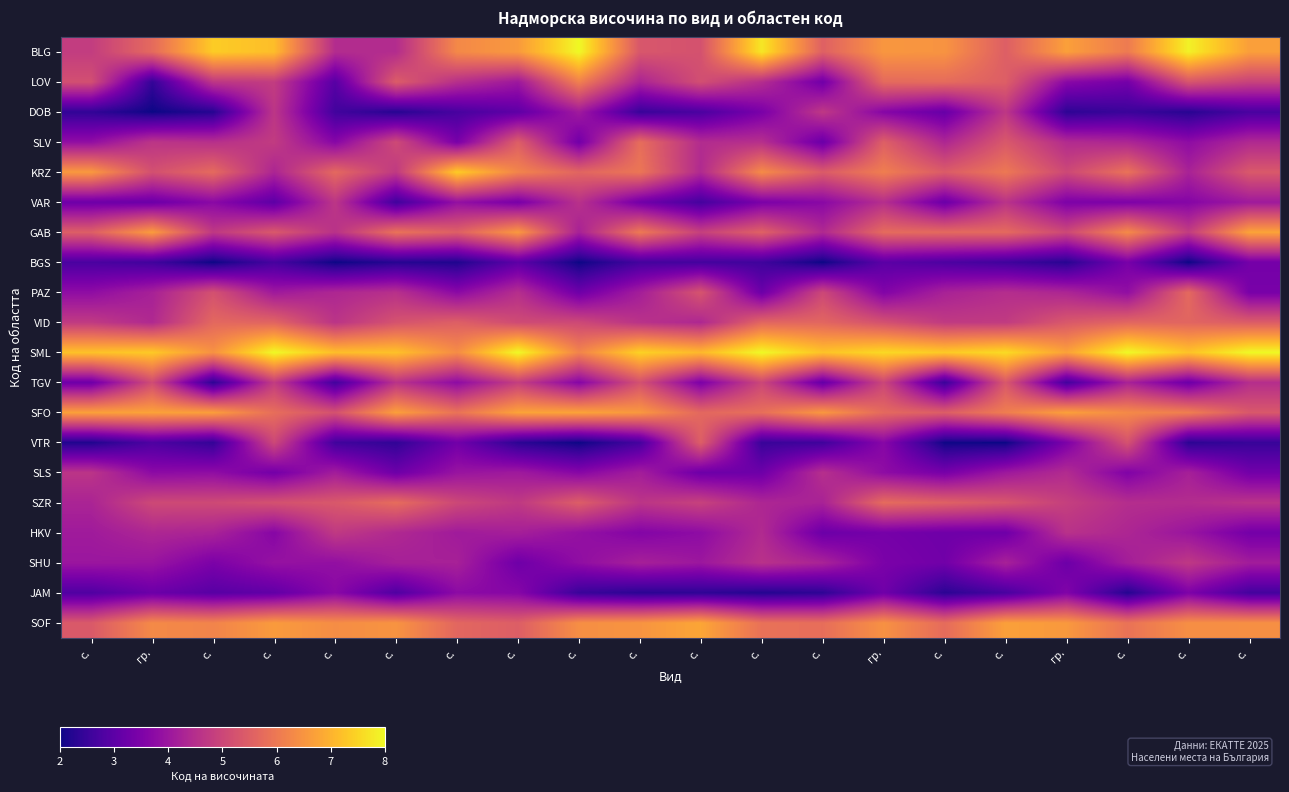

Reading right to left, extract all data points from this chart.

BLG: с.=6.7	с.=7.9	с.=6.0	гр.=6.7	с.=5.5	с.=6.5	гр.=6.5	с.=5.5	с.=7.8	с.=5.2	с.=5.3	с.=8.0	с.=6.6	с.=6.3	с.=4.4	с.=4.4	с.=7.2	с.=7.4	гр.=5.7	с.=4.8
LOV: с.=4.9	с.=5.3	с.=3.4	гр.=3.7	с.=5.5	с.=5.7	гр.=5.7	с.=3.3	с.=4.5	с.=5.2	с.=4.3	с.=6.1	с.=4.0	с.=4.5	с.=5.5	с.=2.9	с.=4.8	с.=4.7	гр.=2.4	с.=5.2
DOB: с.=2.7	с.=2.3	с.=2.5	гр.=2.3	с.=4.7	с.=3.2	гр.=3.6	с.=4.7	с.=3.4	с.=2.8	с.=2.5	с.=4.1	с.=3.0	с.=2.7	с.=2.3	с.=2.6	с.=4.7	с.=2.3	гр.=2.0	с.=2.4
SLV: с.=4.4	с.=3.8	с.=4.3	гр.=4.4	с.=5.4	с.=4.3	гр.=5.5	с.=3.2	с.=4.5	с.=4.4	с.=5.8	с.=3.3	с.=5.5	с.=3.4	с.=5.1	с.=3.6	с.=4.8	с.=4.5	гр.=4.6	с.=3.8
KRZ: с.=5.4	с.=4.2	с.=5.9	гр.=5.0	с.=6.0	с.=5.4	гр.=6.1	с.=5.4	с.=6.3	с.=4.4	с.=6.0	с.=5.6	с.=6.2	с.=7.4	с.=4.7	с.=5.7	с.=4.3	с.=5.7	гр.=5.2	с.=6.6
VAR: с.=4.1	с.=3.6	с.=3.5	гр.=3.5	с.=4.6	с.=3.2	гр.=4.5	с.=3.7	с.=3.5	с.=2.7	с.=3.3	с.=4.6	с.=3.4	с.=3.9	с.=2.6	с.=4.7	с.=3.0	с.=3.7	гр.=3.2	с.=3.3
GAB: с.=6.8	с.=4.8	с.=6.3	гр.=5.0	с.=5.7	с.=5.7	гр.=5.7	с.=4.4	с.=5.6	с.=4.9	с.=6.0	с.=4.2	с.=6.6	с.=5.5	с.=5.9	с.=4.6	с.=5.4	с.=4.7	гр.=6.6	с.=5.5
BGS: с.=3.4	с.=2.0	с.=3.4	гр.=2.3	с.=2.6	с.=2.8	гр.=3.0	с.=2.0	с.=2.6	с.=2.7	с.=2.6	с.=2.0	с.=3.0	с.=2.2	с.=2.3	с.=2.0	с.=2.7	с.=2.0	гр.=2.6	с.=2.7
PAZ: с.=3.4	с.=5.7	с.=3.8	гр.=4.3	с.=4.5	с.=4.2	гр.=3.6	с.=5.0	с.=3.2	с.=5.3	с.=4.1	с.=3.3	с.=4.5	с.=3.7	с.=4.5	с.=4.3	с.=4.1	с.=5.2	гр.=4.2	с.=3.8
VID: с.=5.4	с.=5.6	с.=5.6	гр.=5.4	с.=4.8	с.=4.7	гр.=5.2	с.=5.6	с.=5.6	с.=4.3	с.=4.6	с.=5.0	с.=5.1	с.=5.5	с.=5.3	с.=4.6	с.=5.6	с.=5.7	гр.=4.4	с.=4.7
SML: с.=8.0	с.=7.2	с.=8.0	гр.=6.7	с.=7.6	с.=7.3	гр.=7.6	с.=7.2	с.=8.0	с.=7.1	с.=7.5	с.=6.2	с.=8.0	с.=6.4	с.=7.2	с.=7.2	с.=8.0	с.=6.5	гр.=7.3	с.=7.2
TGV: с.=4.5	с.=3.2	с.=4.2	гр.=2.6	с.=5.4	с.=2.5	гр.=5.0	с.=3.1	с.=5.0	с.=3.5	с.=5.2	с.=3.6	с.=4.8	с.=3.8	с.=4.6	с.=2.6	с.=4.8	с.=2.3	гр.=5.1	с.=3.3
SFO: с.=5.4	с.=6.1	с.=6.3	гр.=6.7	с.=6.1	с.=5.5	гр.=5.7	с.=6.6	с.=5.8	с.=5.7	с.=6.6	с.=6.7	с.=6.7	с.=5.9	с.=6.7	с.=5.2	с.=5.8	с.=6.7	гр.=6.7	с.=6.7
VTR: с.=2.5	с.=2.3	с.=5.2	гр.=3.5	с.=2.0	с.=2.0	гр.=3.7	с.=2.6	с.=2.5	с.=5.5	с.=2.7	с.=2.0	с.=2.3	с.=3.3	с.=2.4	с.=2.6	с.=5.0	с.=2.4	гр.=2.8	с.=2.2
SLS: с.=3.3	с.=4.2	с.=3.5	гр.=4.4	с.=4.0	с.=3.4	гр.=3.8	с.=4.5	с.=3.3	с.=3.2	с.=4.1	с.=3.7	с.=4.1	с.=3.9	с.=3.3	с.=4.1	с.=3.4	с.=3.8	гр.=3.7	с.=4.6
SZR: с.=4.6	с.=4.5	с.=4.5	гр.=4.9	с.=5.3	с.=5.5	гр.=5.7	с.=4.2	с.=4.3	с.=4.9	с.=4.6	с.=5.5	с.=4.7	с.=5.0	с.=5.8	с.=5.4	с.=5.2	с.=5.1	гр.=5.1	с.=4.3
HKV: с.=3.4	с.=4.0	с.=4.3	гр.=4.6	с.=3.3	с.=3.3	гр.=3.4	с.=3.2	с.=4.4	с.=3.8	с.=3.6	с.=3.9	с.=4.2	с.=4.1	с.=4.4	с.=4.7	с.=3.6	с.=4.3	гр.=4.3	с.=4.1
SHU: с.=4.1	с.=4.7	с.=4.1	гр.=3.2	с.=4.2	с.=3.3	гр.=3.5	с.=4.3	с.=4.6	с.=4.0	с.=4.2	с.=3.8	с.=3.3	с.=4.2	с.=4.2	с.=3.8	с.=3.9	с.=3.5	гр.=4.0	с.=4.0
JAM: с.=2.7	с.=3.5	с.=2.2	гр.=3.6	с.=2.7	с.=2.3	гр.=3.3	с.=2.4	с.=2.2	с.=2.4	с.=2.3	с.=2.5	с.=3.6	с.=3.7	с.=2.8	с.=3.7	с.=3.1	с.=2.9	гр.=3.2	с.=2.8
SOF: с.=6.4	с.=6.4	с.=5.9	гр.=6.6	с.=6.7	с.=5.7	гр.=6.4	с.=5.8	с.=5.9	с.=6.8	с.=6.5	с.=6.4	с.=5.5	с.=5.7	с.=6.5	с.=6.4	с.=6.6	с.=6.2	гр.=6.3	с.=5.4